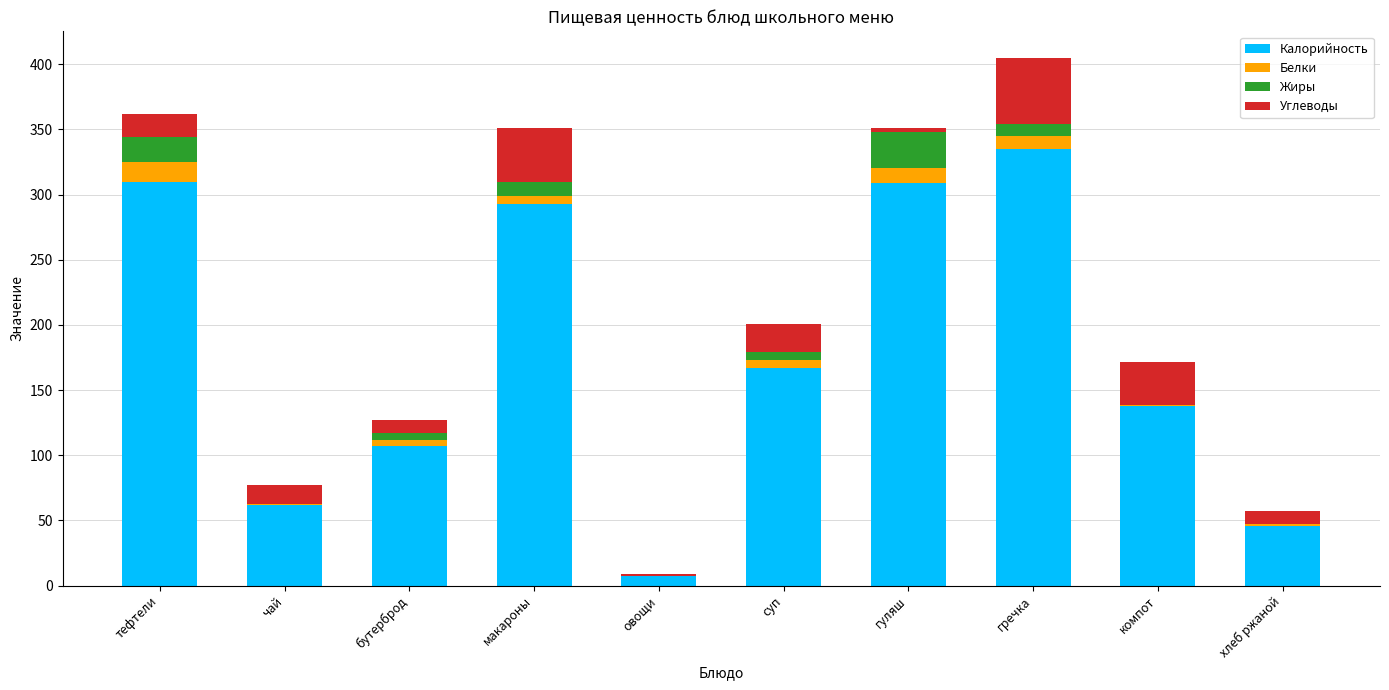

Is it true that Калорийность equals 293.0 at макароны?

True